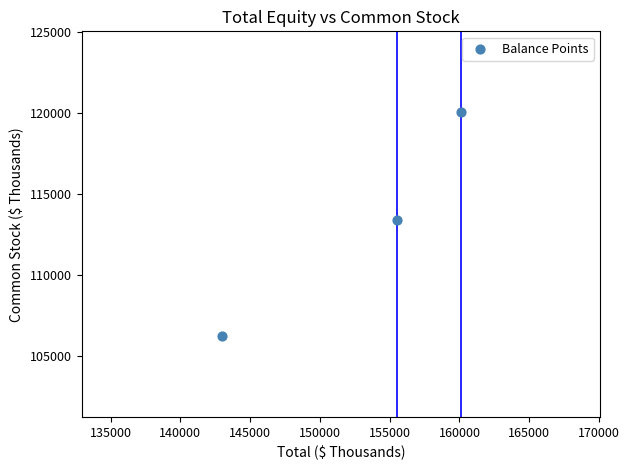

What Y value in the scatter plot is closest to 113150?

113414